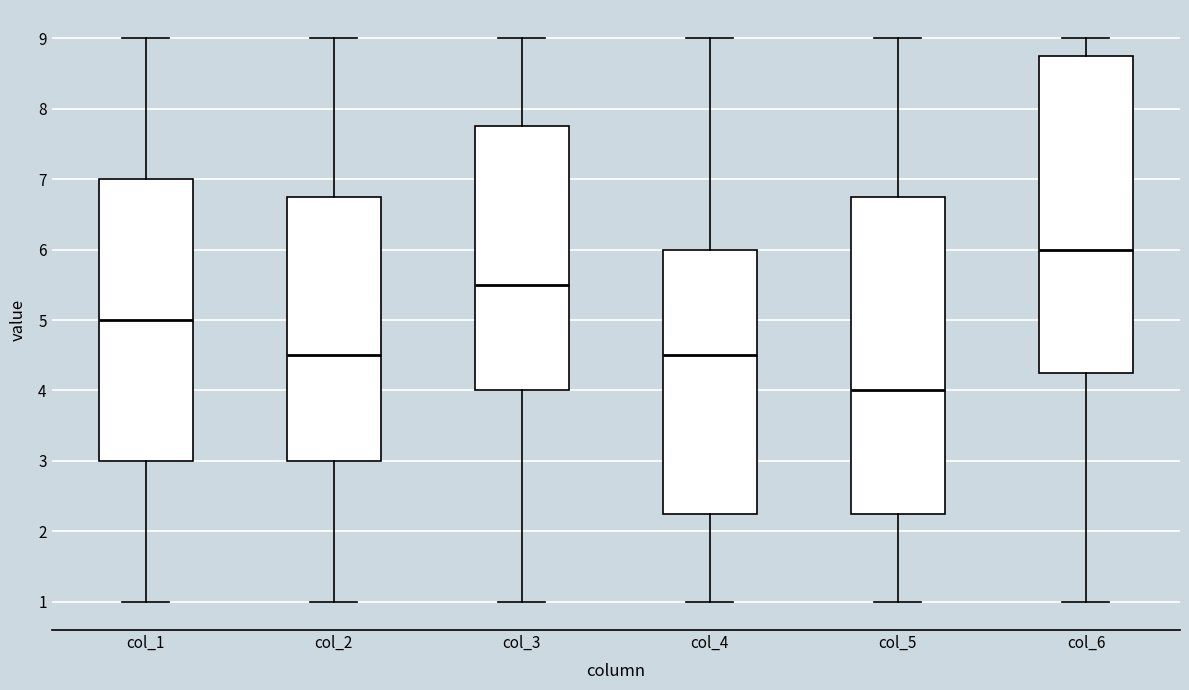

Where does the median line of the box for col_4 sit on the y-axis? The values are not printed on the chart, so give them approximately, as read against the axis.

4.5